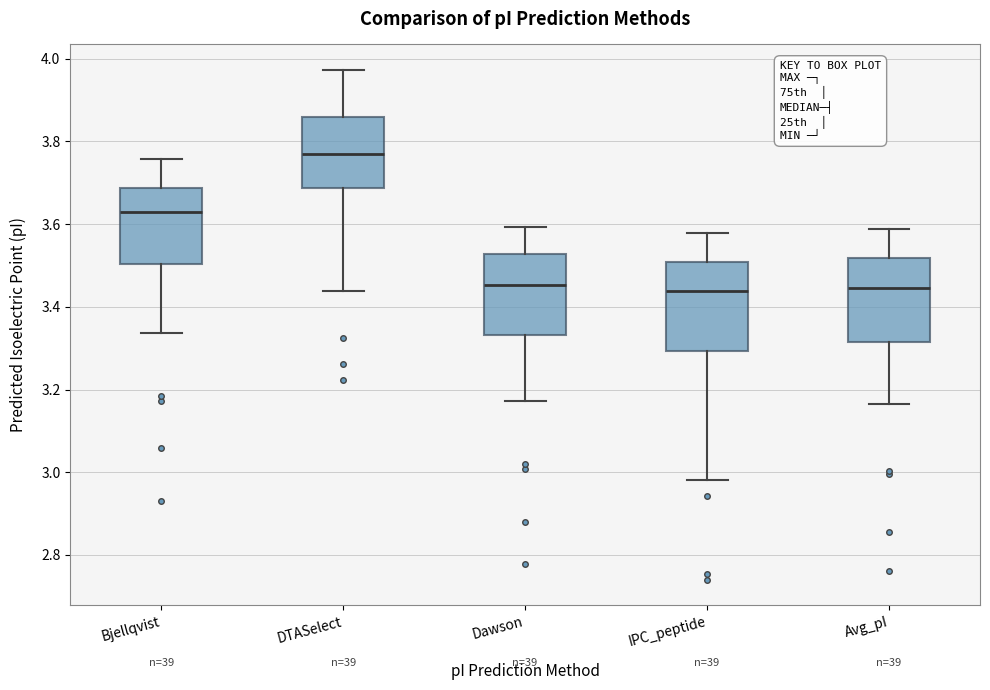

Reading left to right, read every box against the y-axis: the position of its median line, the range the box covers, and the ends of its whiskers. The values are not printed on the chart, so give them approximately, as read against the axis.

Bjellqvist: median 3.64, box 3.50 to 3.68, whiskers 3.34 to 3.76
DTASelect: median 3.78, box 3.68 to 3.86, whiskers 3.44 to 3.98
Dawson: median 3.46, box 3.34 to 3.52, whiskers 3.18 to 3.60
IPC_peptide: median 3.44, box 3.30 to 3.50, whiskers 2.98 to 3.58
Avg_pI: median 3.44, box 3.32 to 3.52, whiskers 3.16 to 3.58